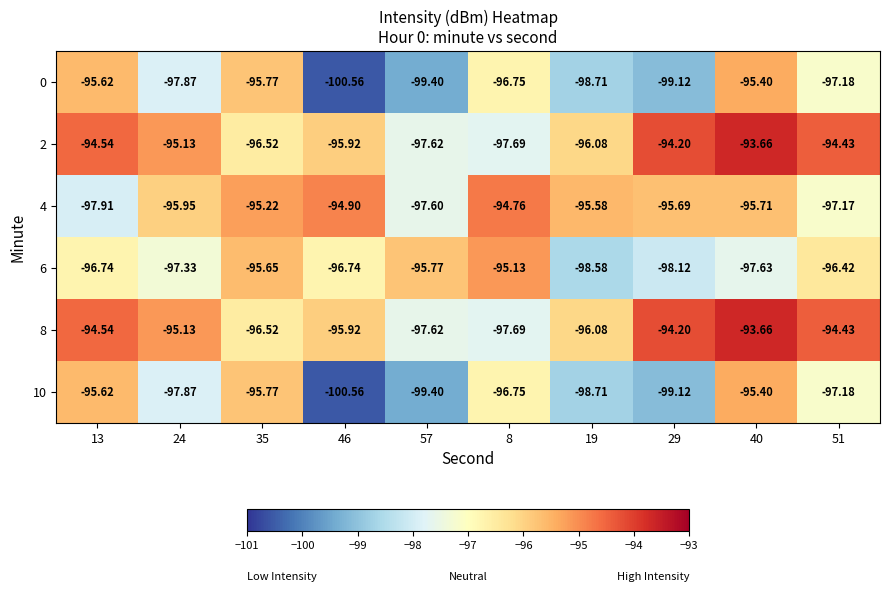

How many series are shown in this chart?

6